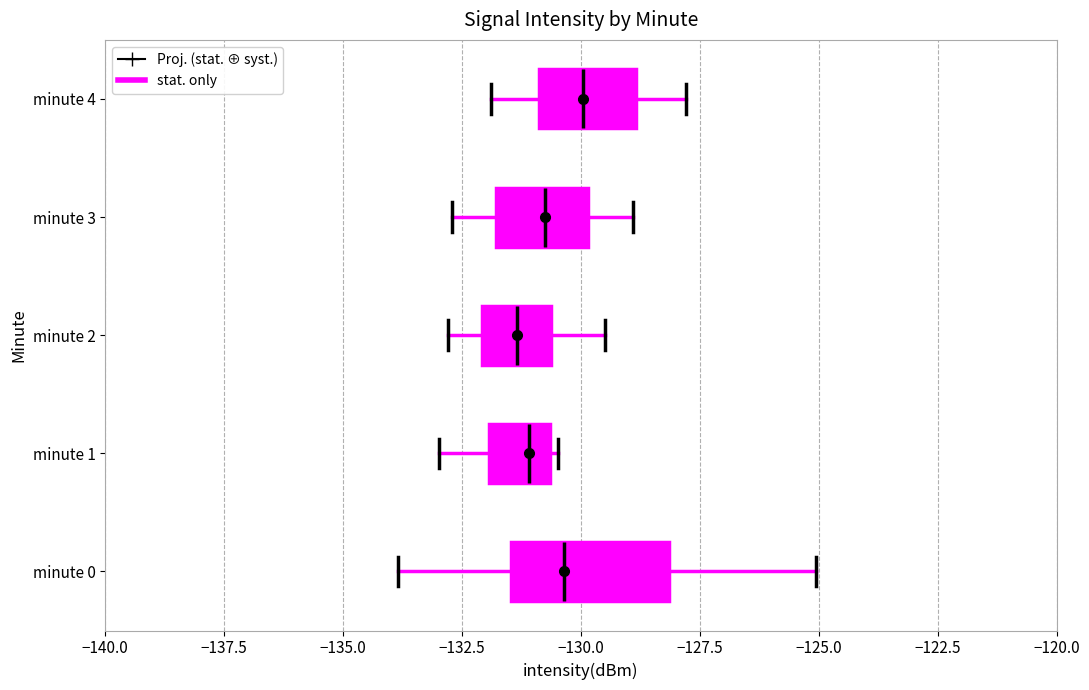

Where does the right whisker of the box for minute 0 end on the x-axis? The values are not printed on the chart, so give them approximately, as read against the axis.

-125.0